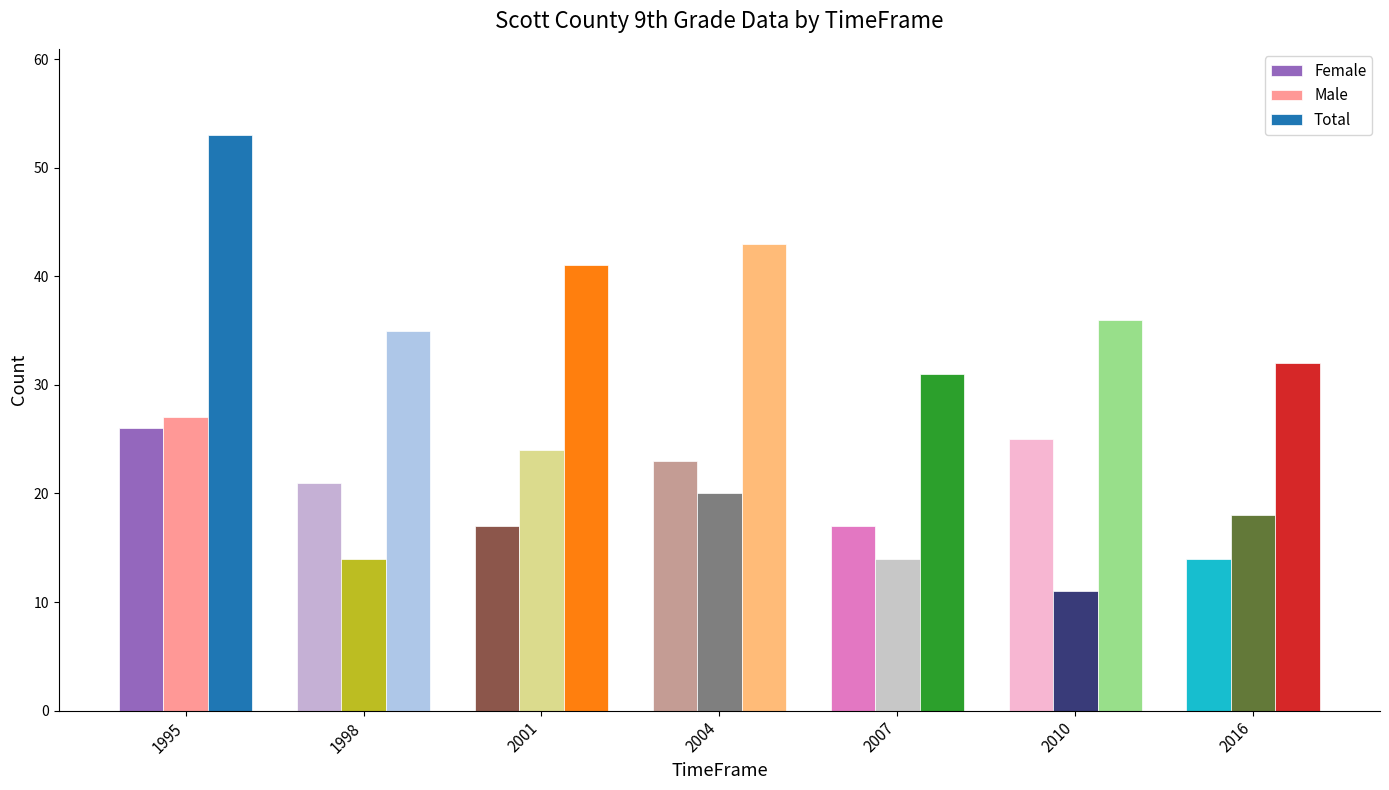

Which series has the largest total across all categories?

Total